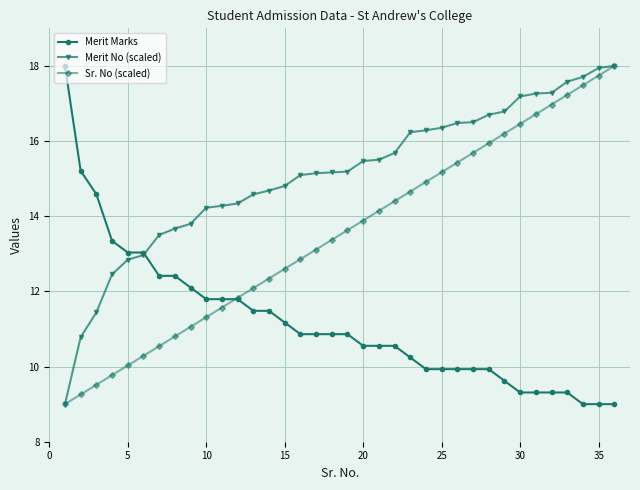

What is the maximum value shown in the chart?

18.0